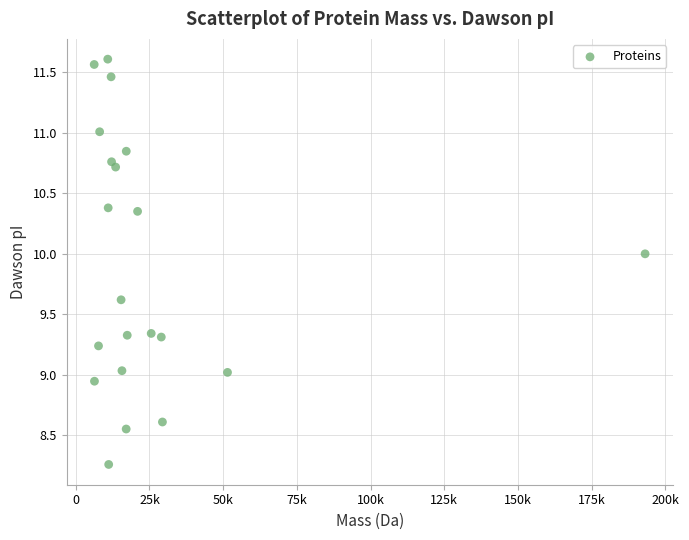

What is the range of X values (max minus min)?

186906.0